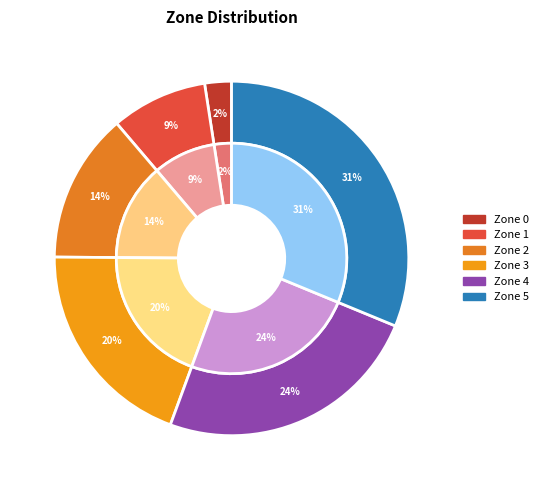

What percentage is NOT represented by Zone 1?

91.2%